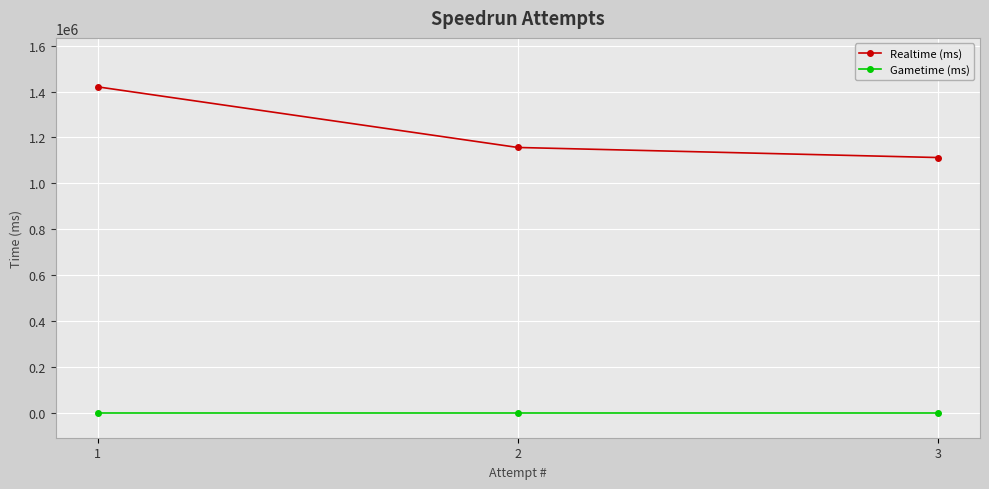

Rank the series by their average value, from lowest to highest.

Gametime (ms), Realtime (ms)